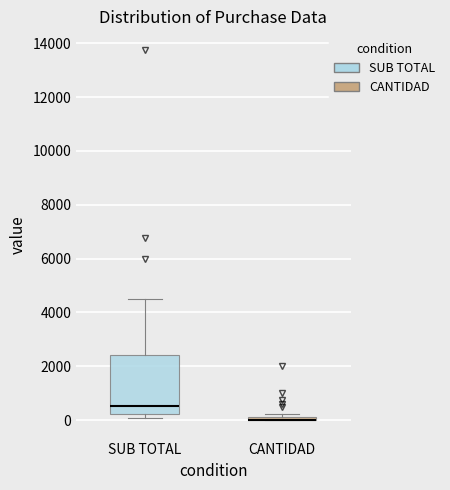

Which box is the tallest, from its lower edge to its upper edge?

SUB TOTAL